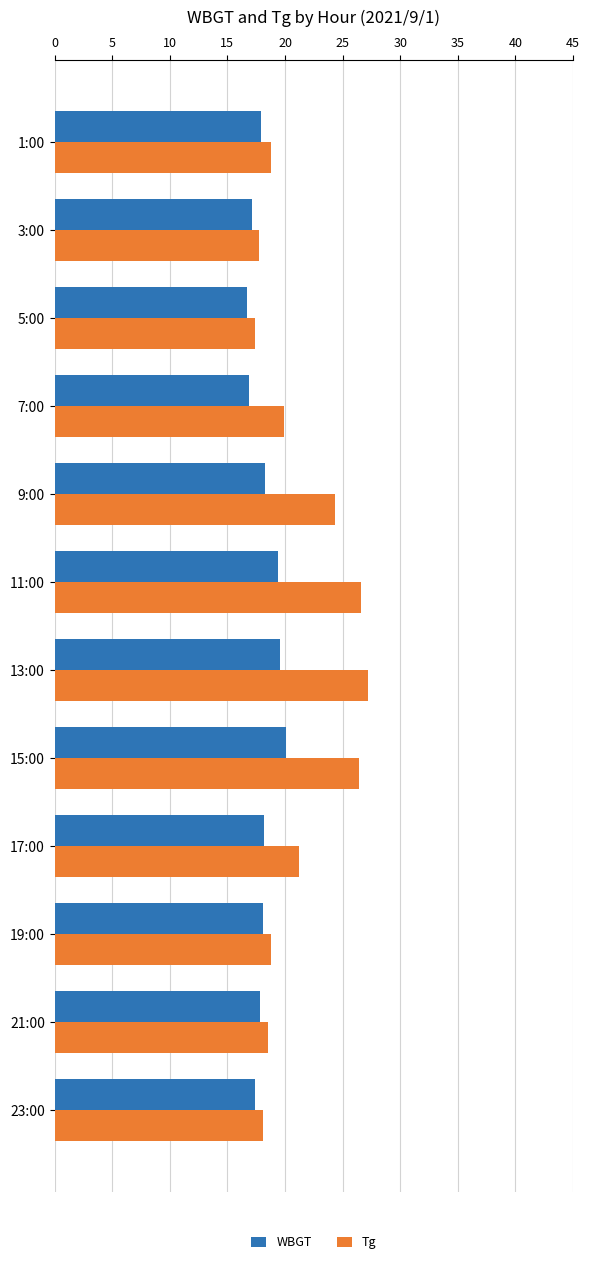

What is the sum of the WBGT values at 5:00 and 23:00?

34.1